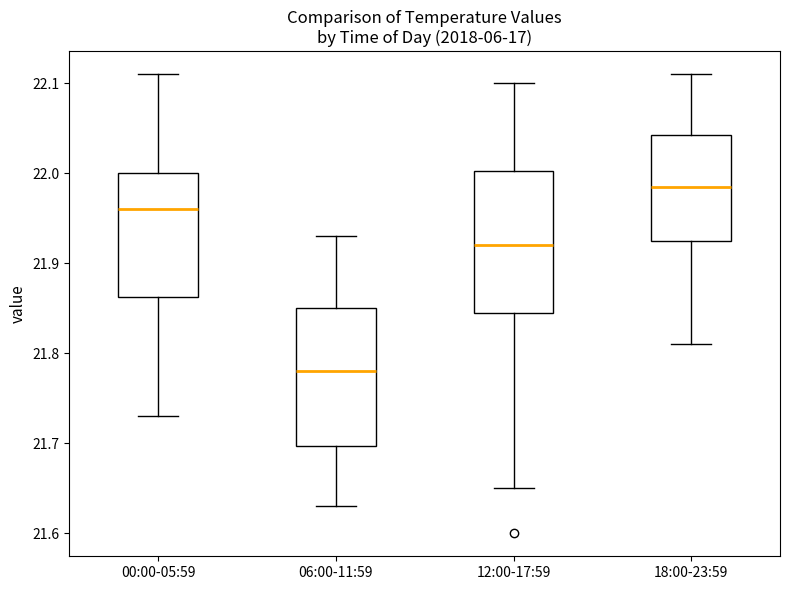

Which box's median line is the highest?

18:00-23:59